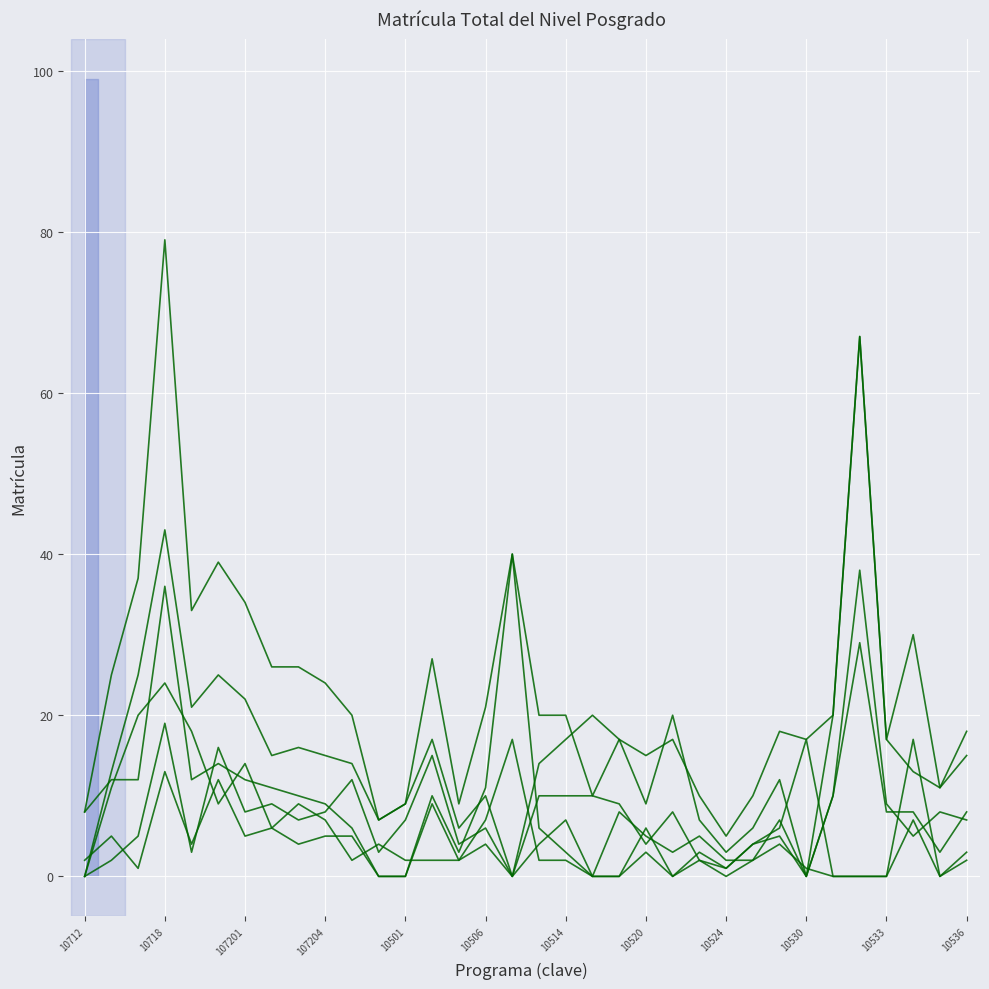

True or false: MATRICULA TOTAL has a value of 67 at 29.

True